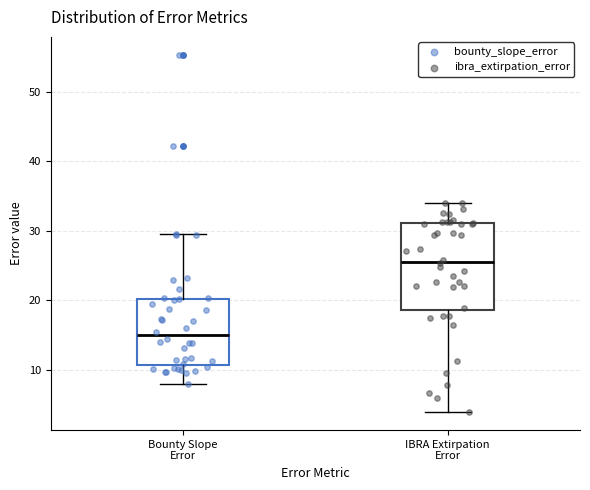

Reading left to right, transcribe this box plot: for each box, give where its median line is, the range the box spans, and where its two whiskers end, as read against the y-axis. The values are not printed on the chart, so give them approximately, as read against the axis.

Bounty Slope Error: median 15, box 11 to 20, whiskers 8 to 30
IBRA Extirpation Error: median 26, box 19 to 31, whiskers 4 to 34